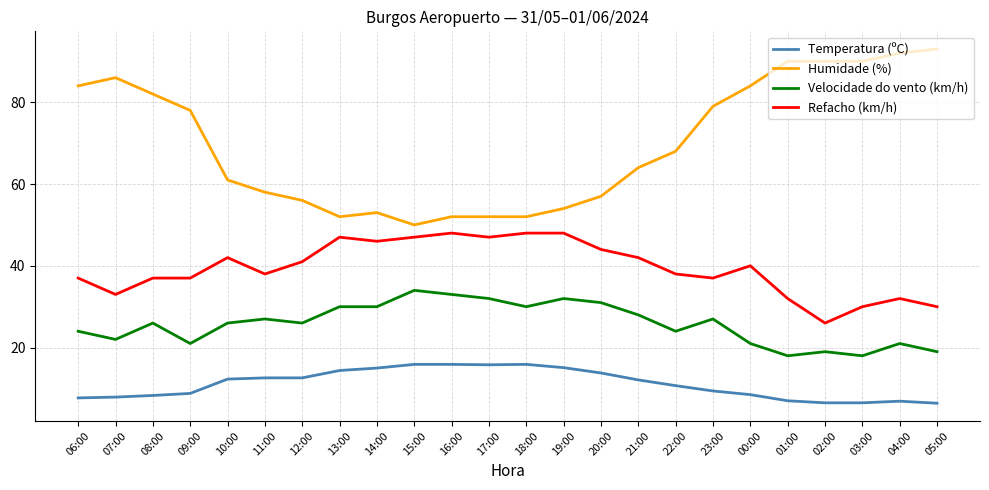

What position from the right is 04:00?

2